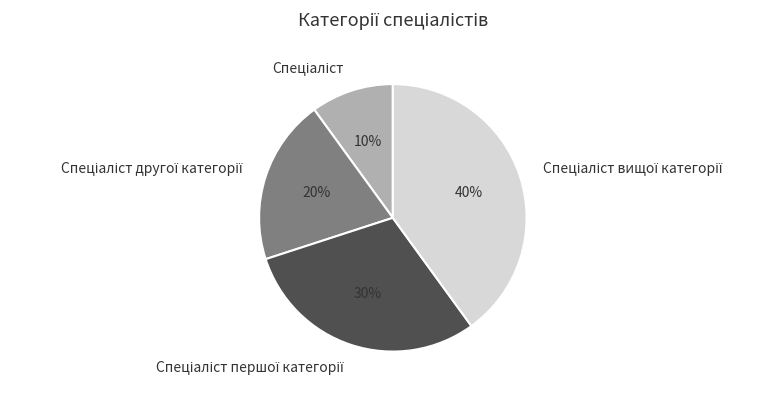

To the nearest percent, what is the average slice percentage?

25%